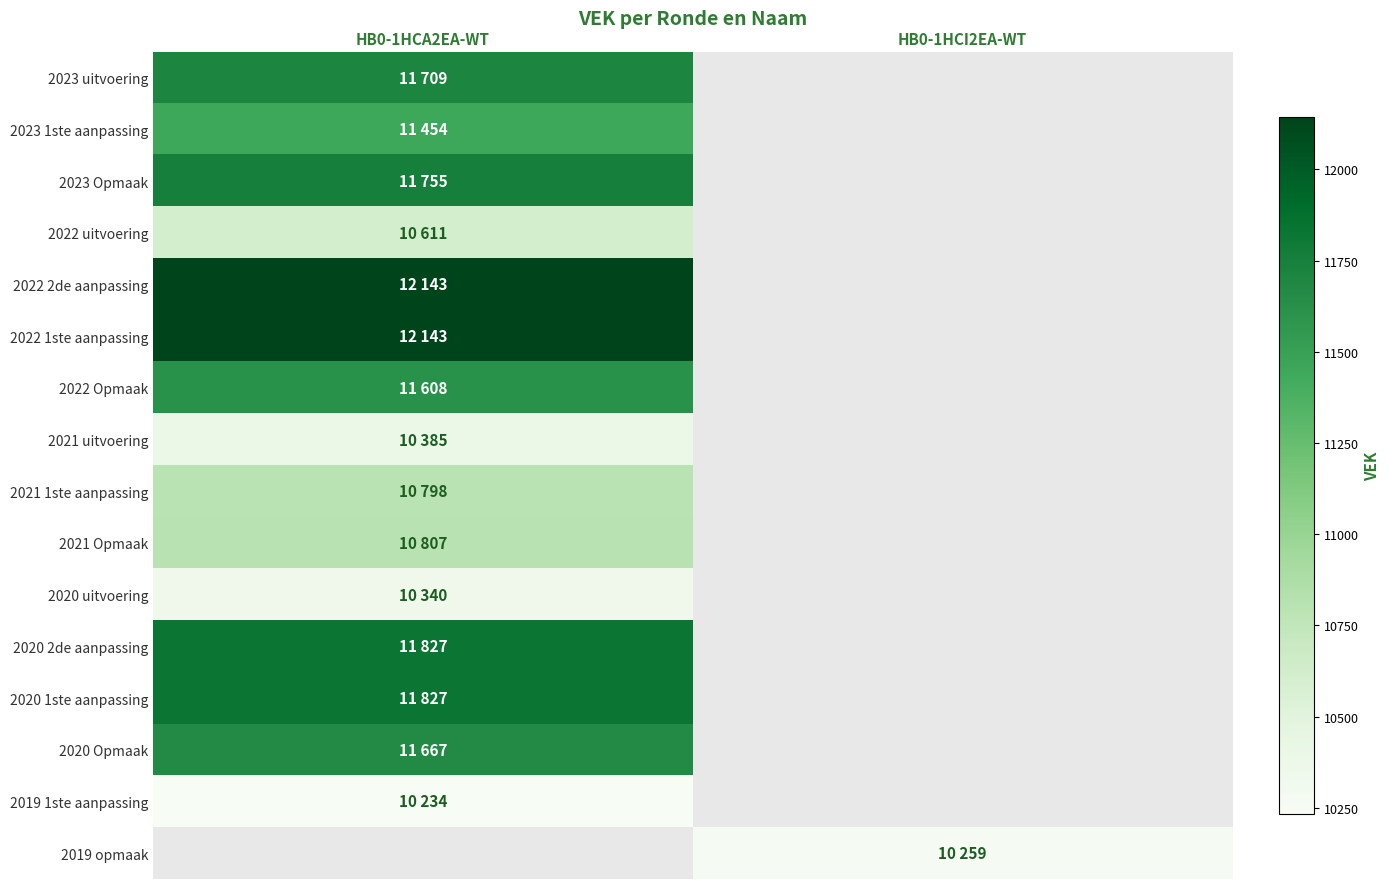

What is the minimum value shown in the chart?

10234.0